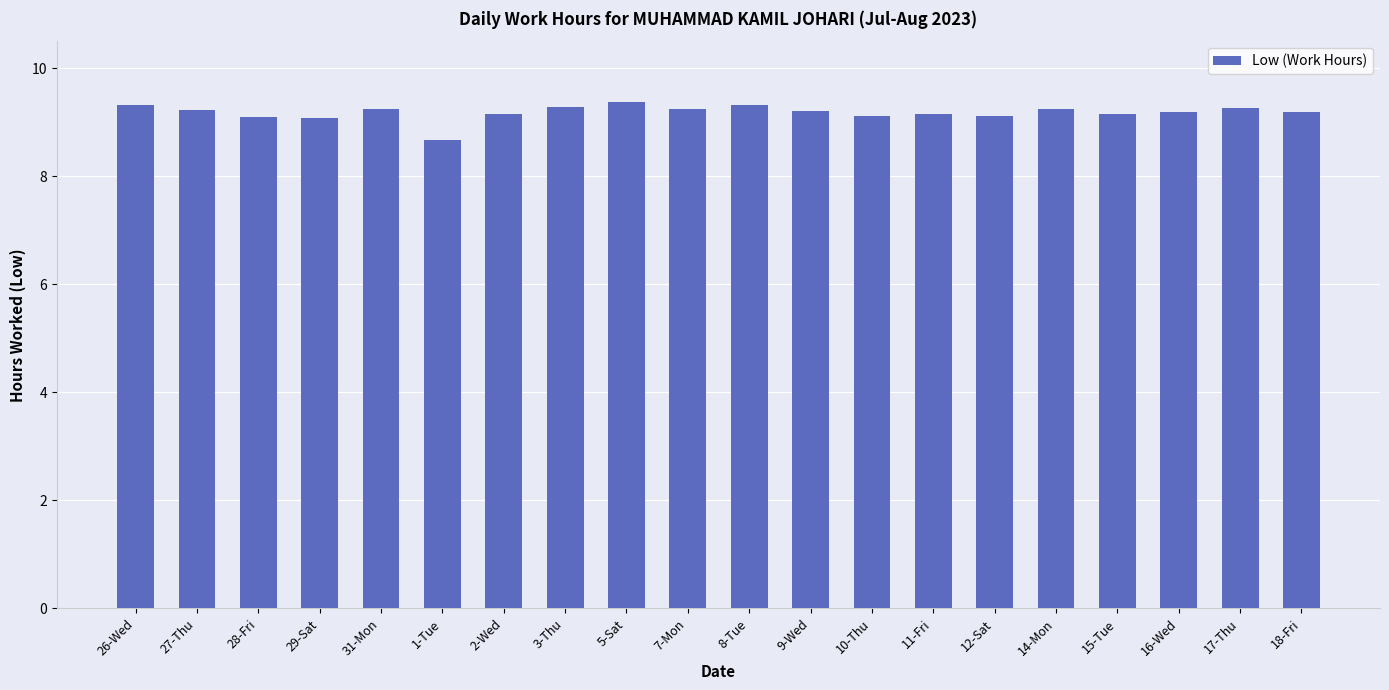

What is the average value?

9.2